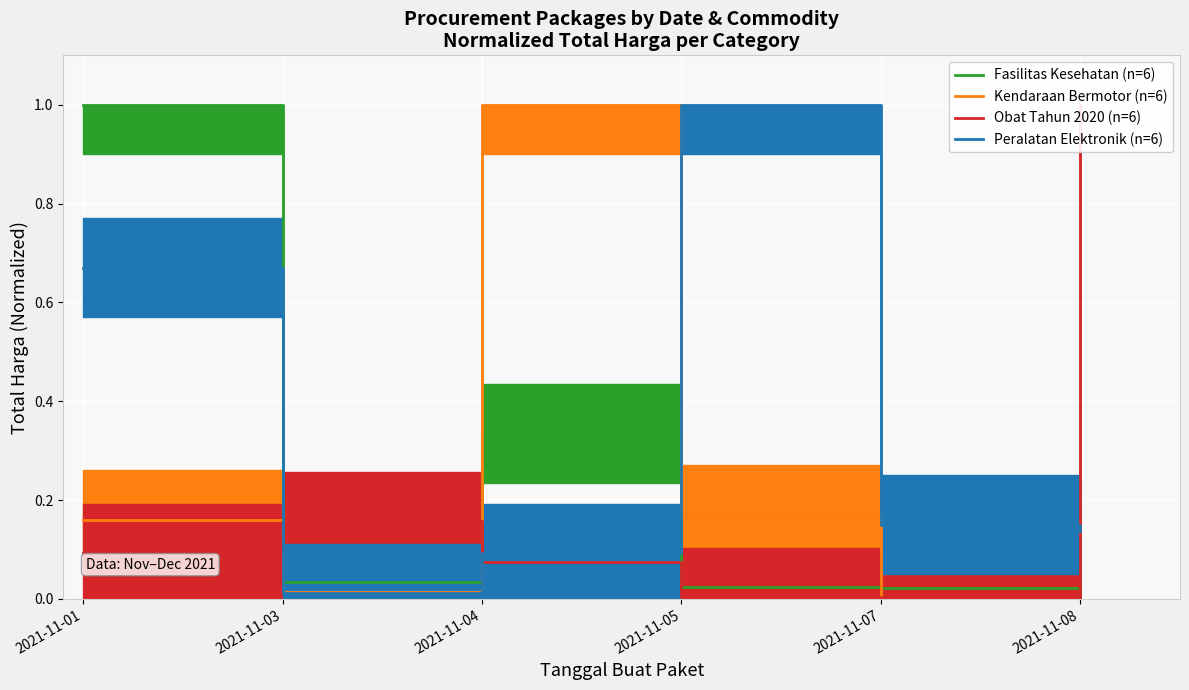

What is the difference between the maximum and minimum values in the Fasilitas Kesehatan (n=6) series?

1.0